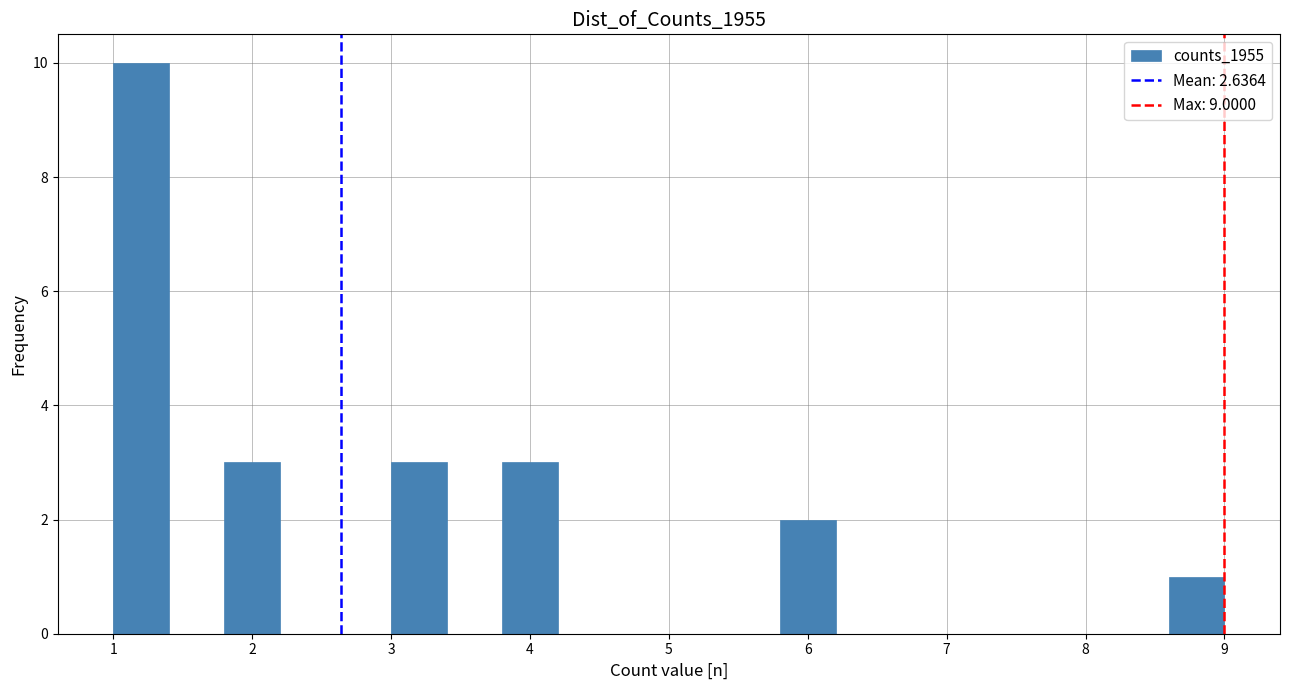

Which range on the x-axis has the tallest bar?

1.0 to 1.4